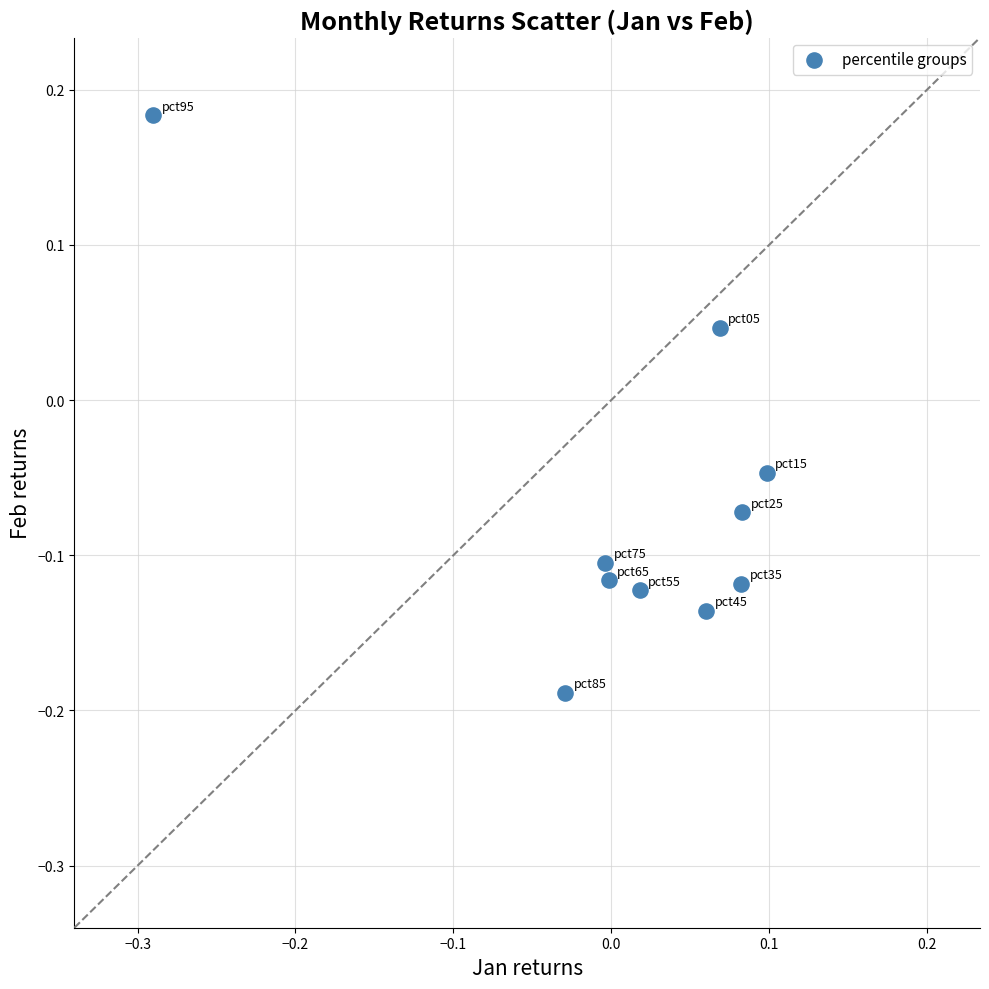

What is the range of X values (max minus min)?

0.4